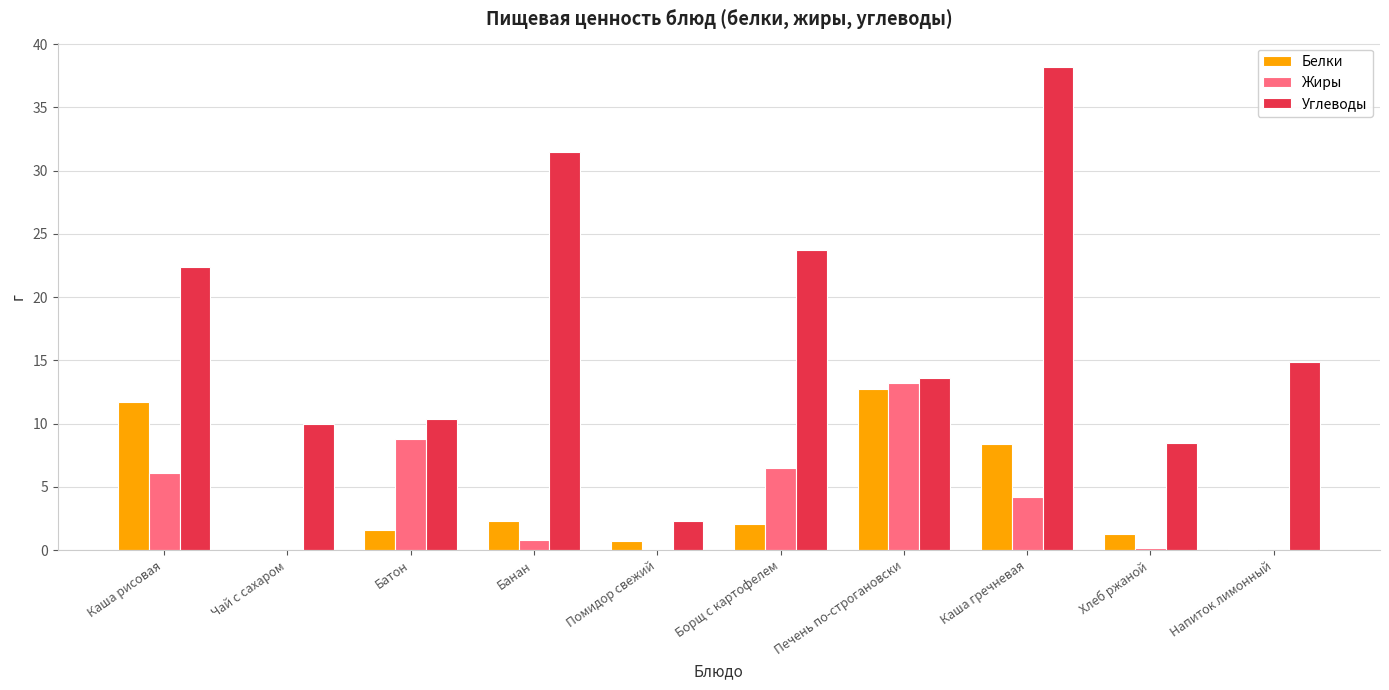

Where does the Жиры series first go above 4?

Каша рисовая